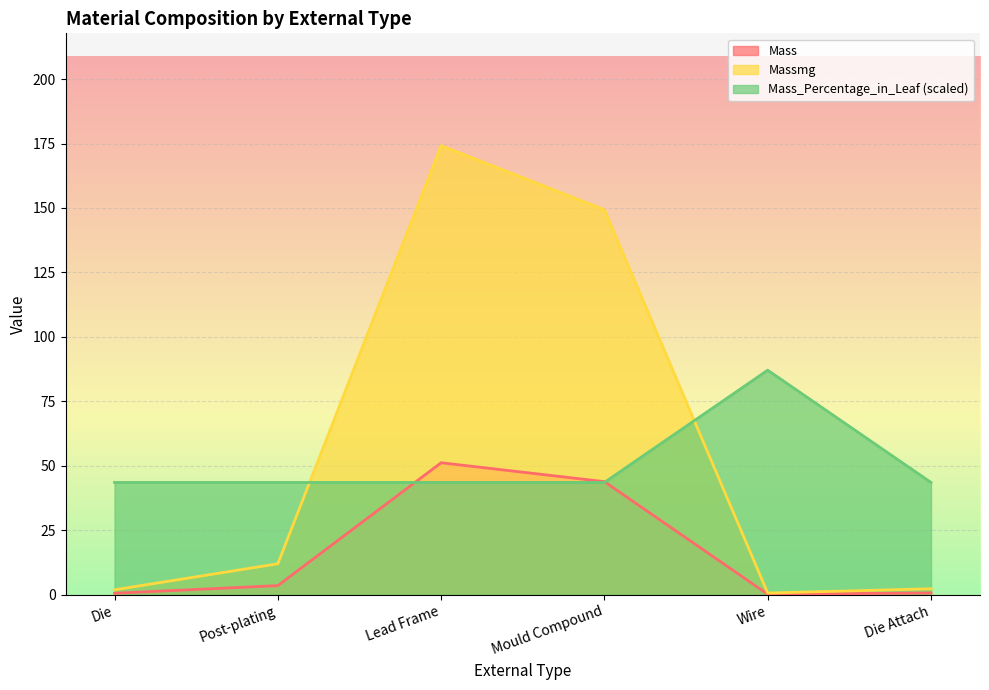

At which category does the chart reach its peak across all series?

Lead Frame